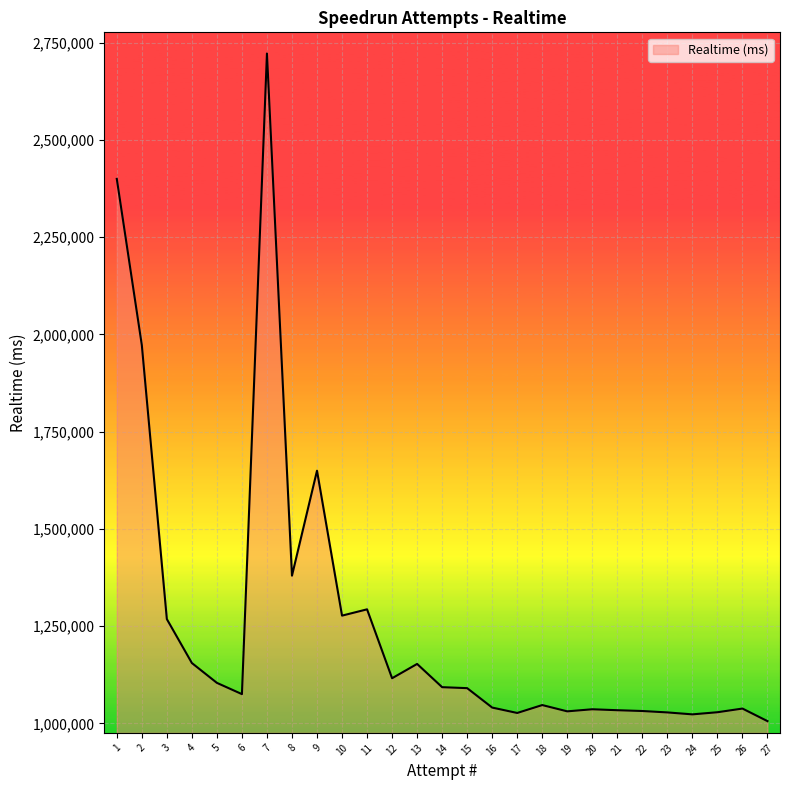

Which label corresponds to the largest value in the chart?

7